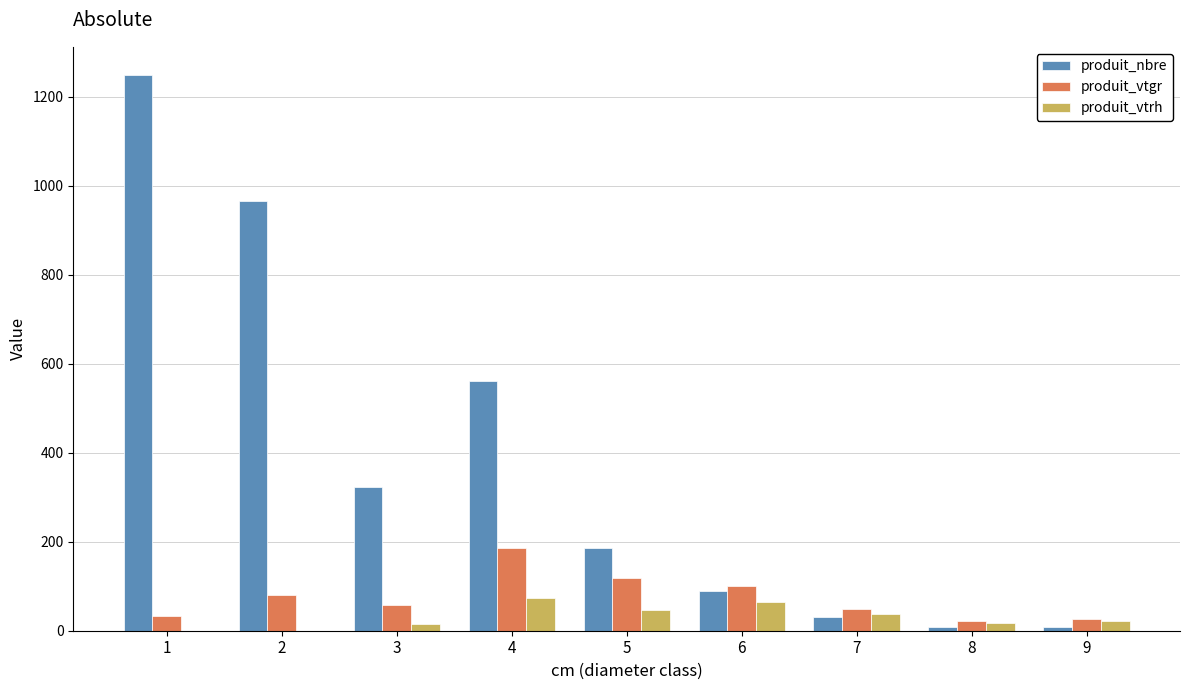

What is the sum of the produit_vtgr values at 6 and 7?

149.8